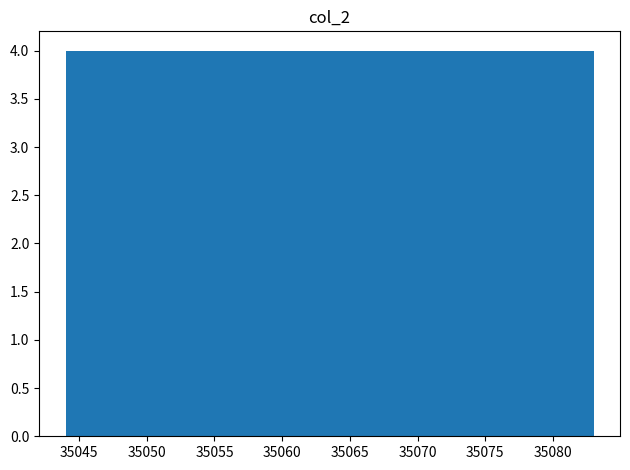

What is the height of the bar covering 35079.1 to 35083.0 on the x-axis? Neither the bar edges nor the heights are printed on the chart, so give them approximately, as read against the axes.

4